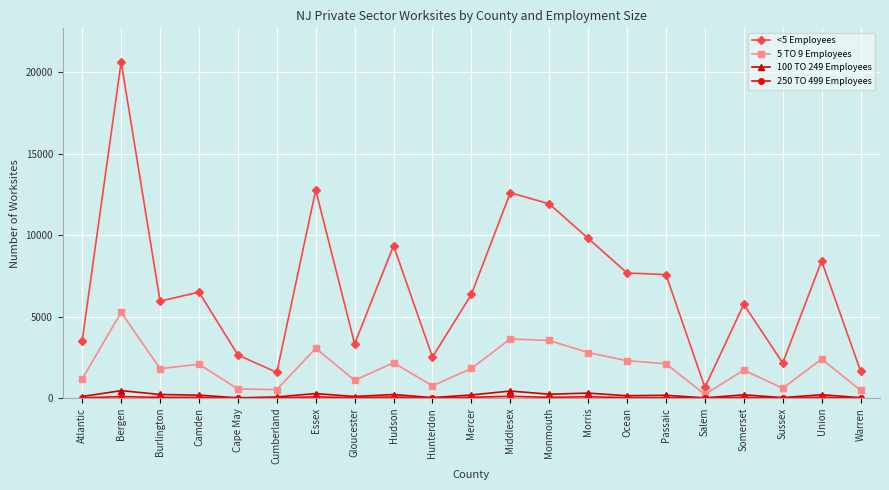

What is the spread (max minus min) of values at Hunterdon?

2507